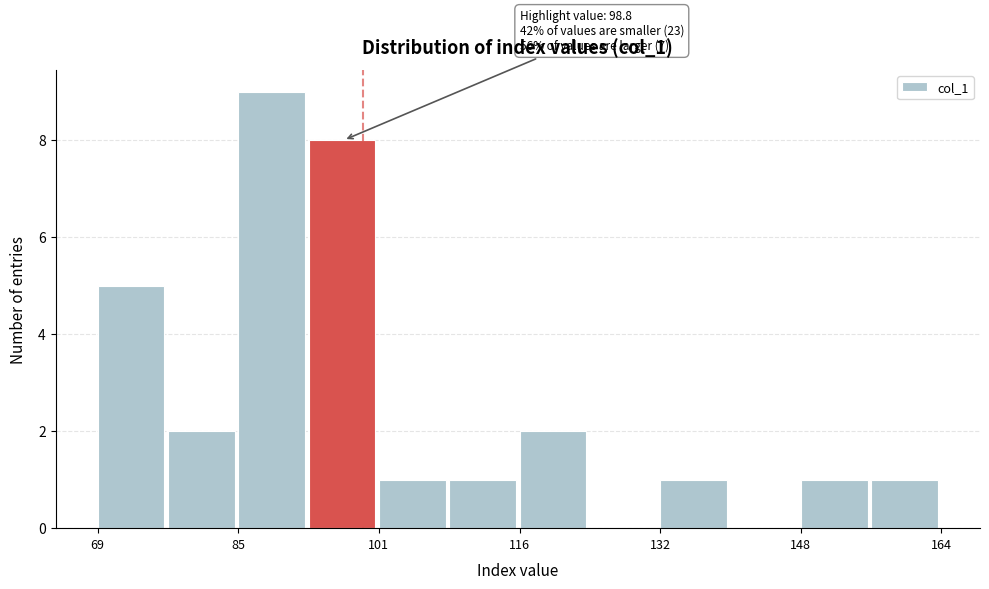

Read against the x-axis, roughly where is the centre of the tallest bar?

88